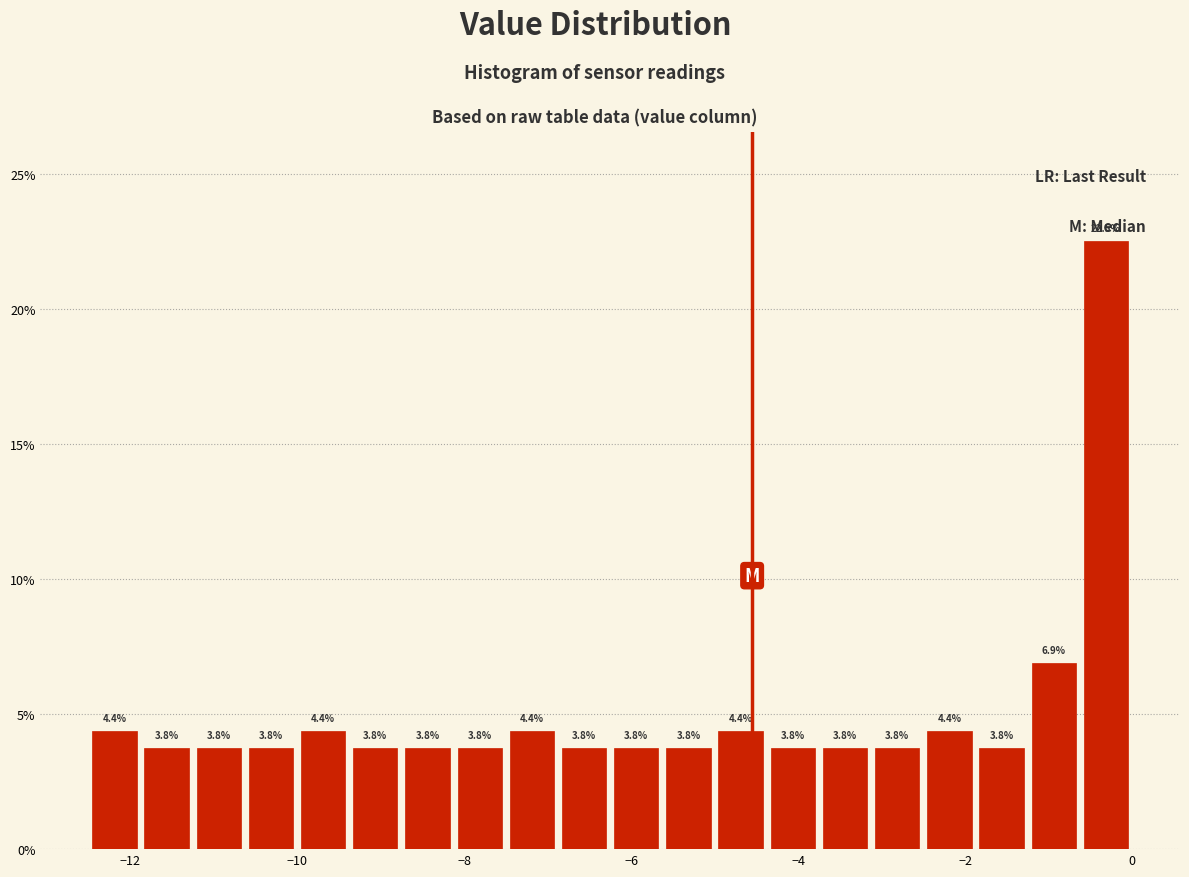

Read against the x-axis, roughly where is the centre of the tallest bar?

-0.4